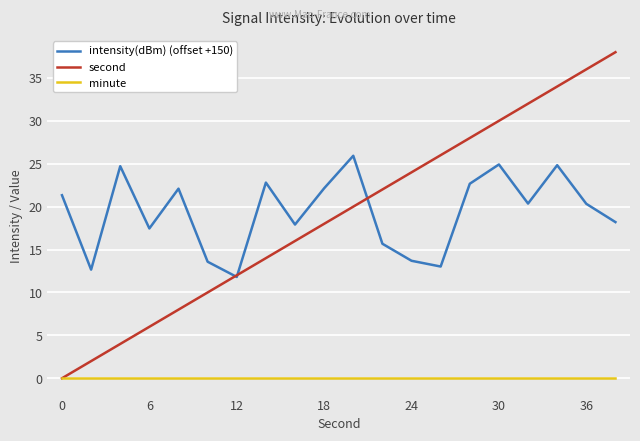

What is the difference between the maximum and minimum values in the second series?

38.0